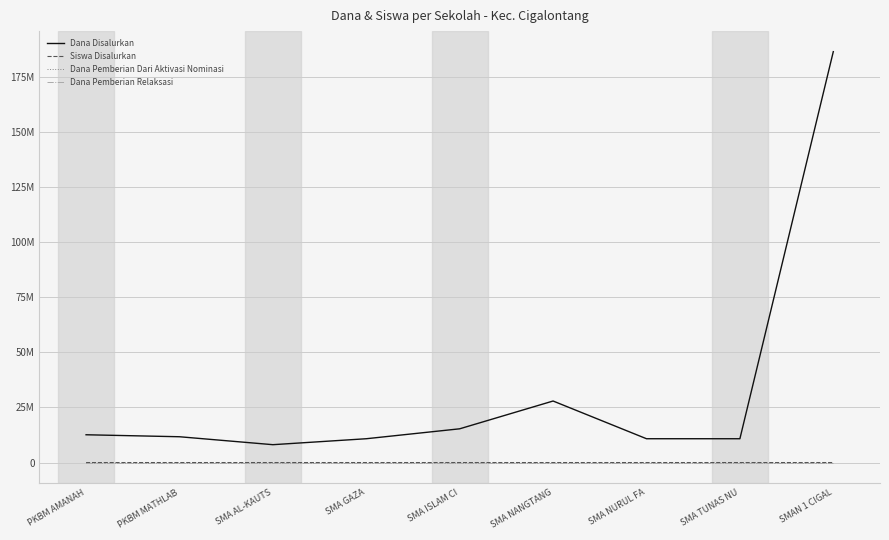

Is this an area chart (filled region under the line)?

No